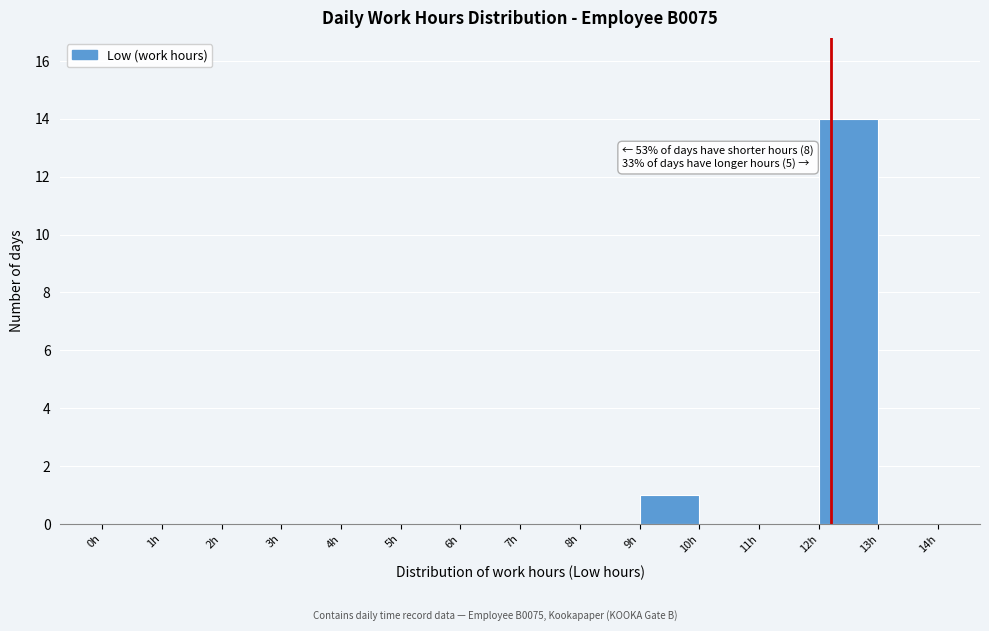

Which range on the x-axis has the tallest bar?

12 to 13